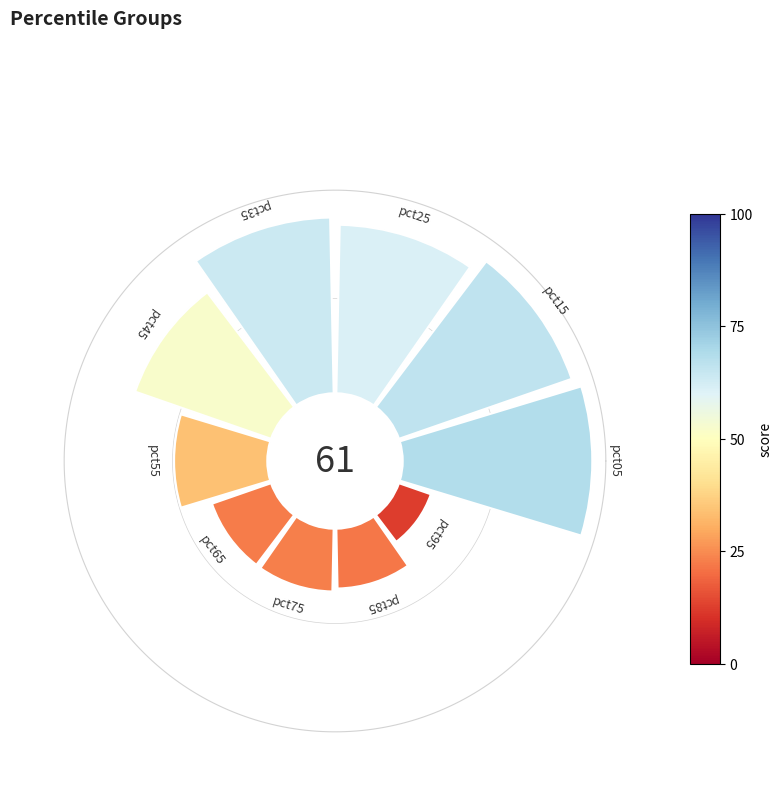

True or false: 45° accounts for 16% of the total.

True